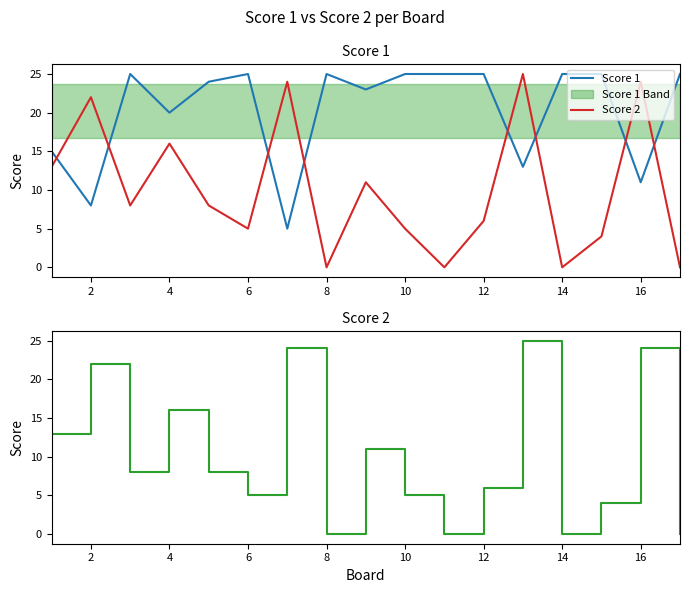

How many data points in Score 1 are less than 25?

8